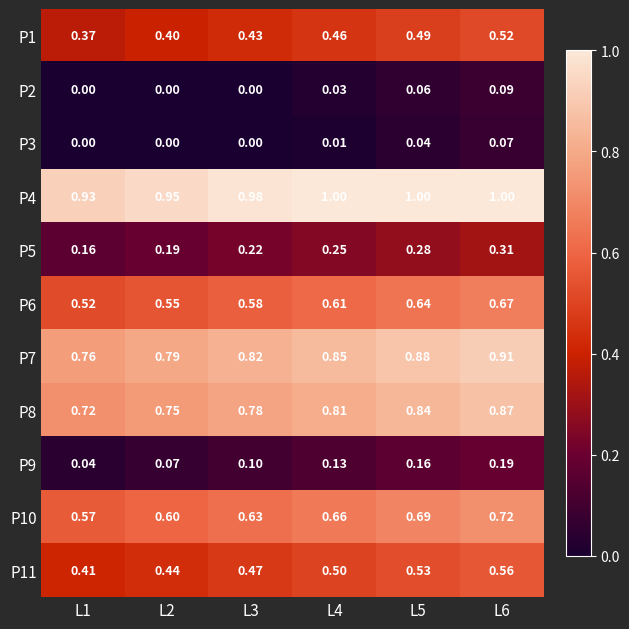

How many data points does each series have?

6